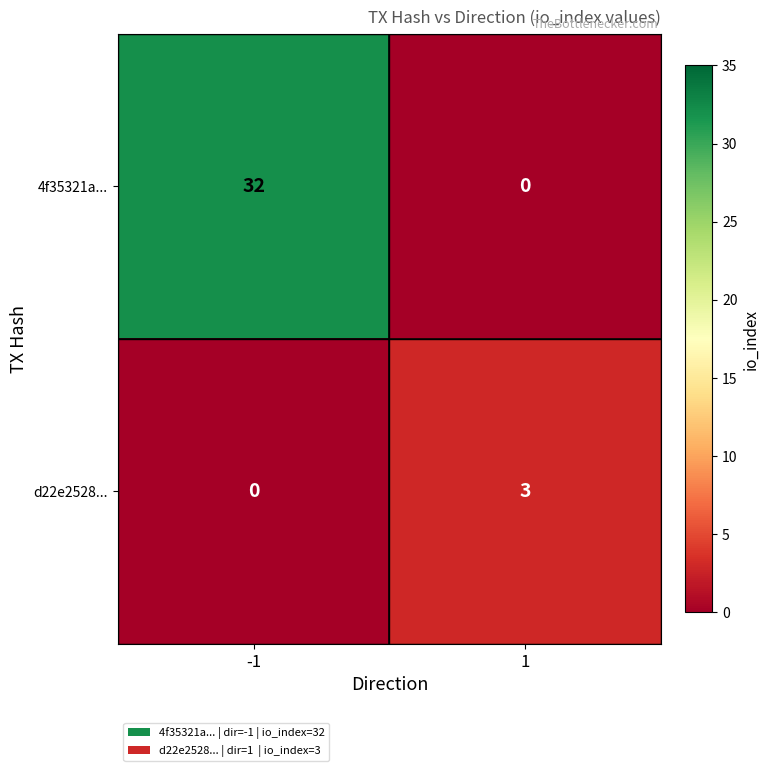

Rank the series by their maximum value, from highest to lowest.

4f35321a..., d22e2528...